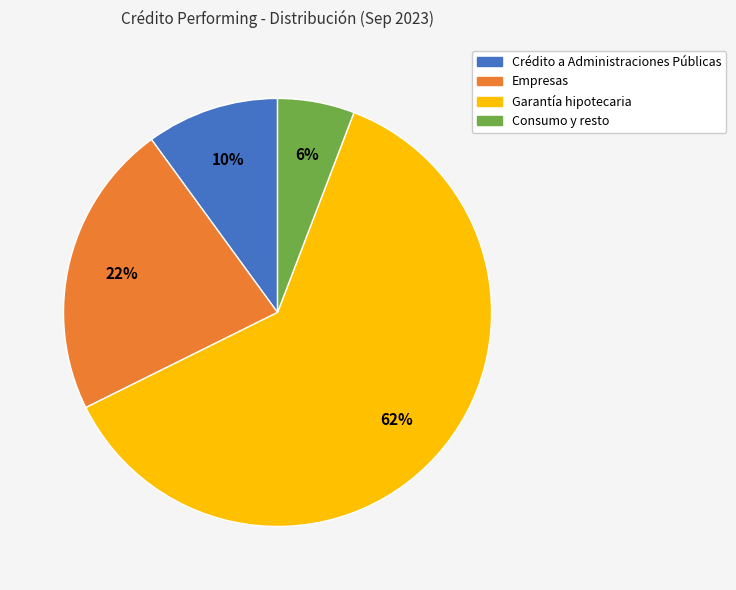

How many segments does this pie chart have?

4